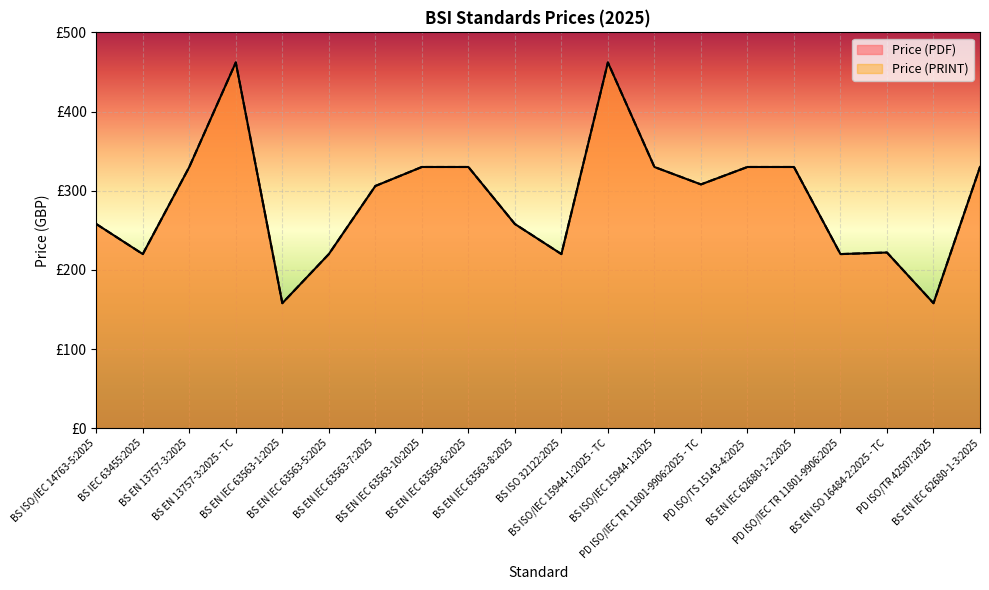

What is the value of the Price (PRINT) point at the 8th from the left?

330